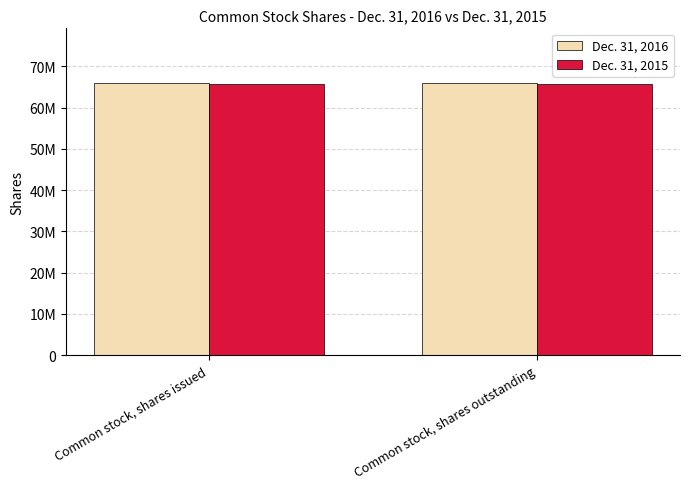

Where is Dec. 31, 2016 nearest to the value 65981689?

Common stock, shares issued